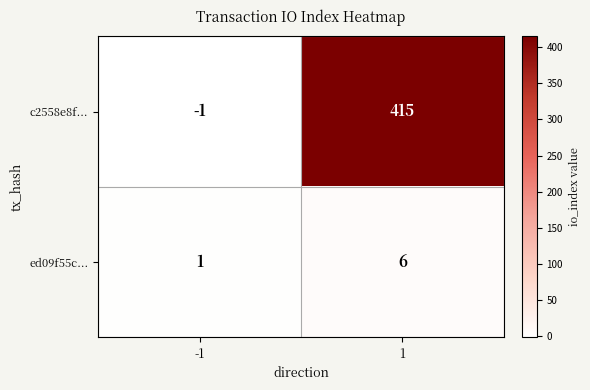

True or false: c2558e8f... has a value of 668 at 1.

False